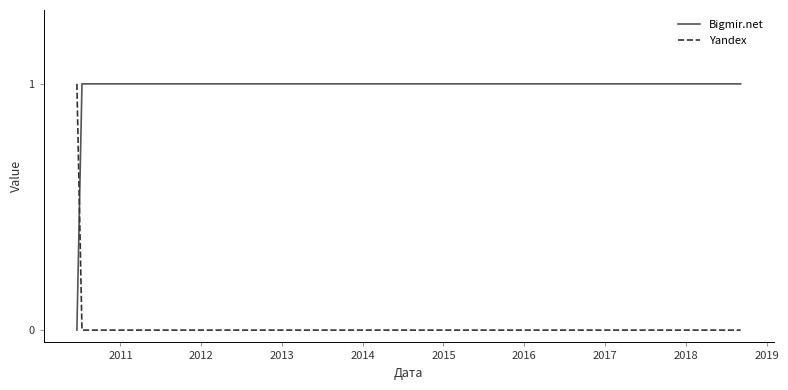

How many intersections are there between Yandex and Bigmir.net?

1